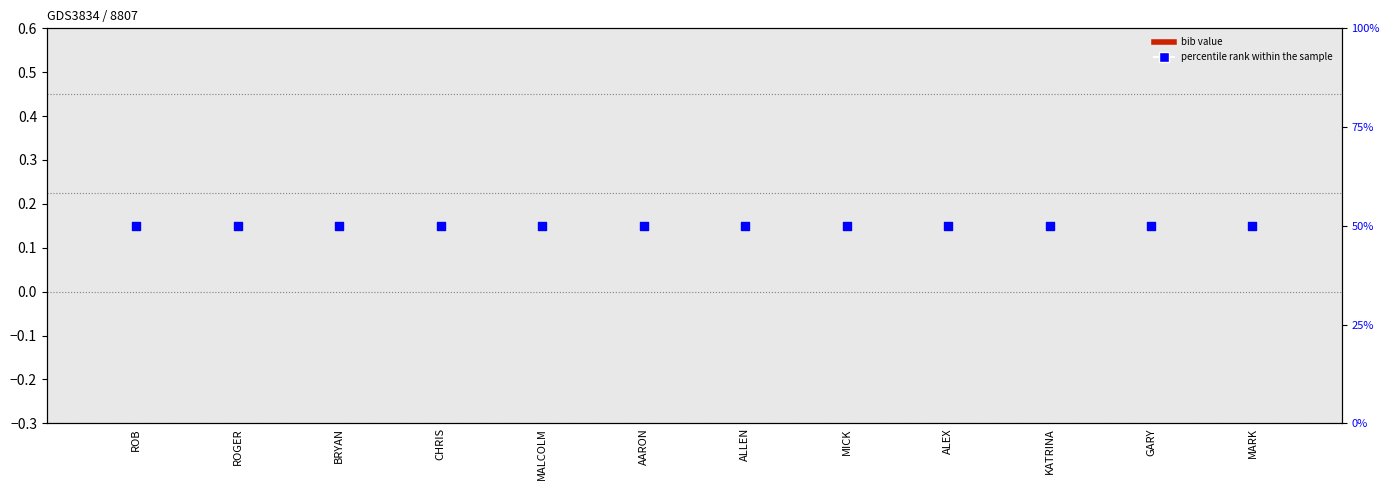

At which category is the sum across all series the highest?

ROB